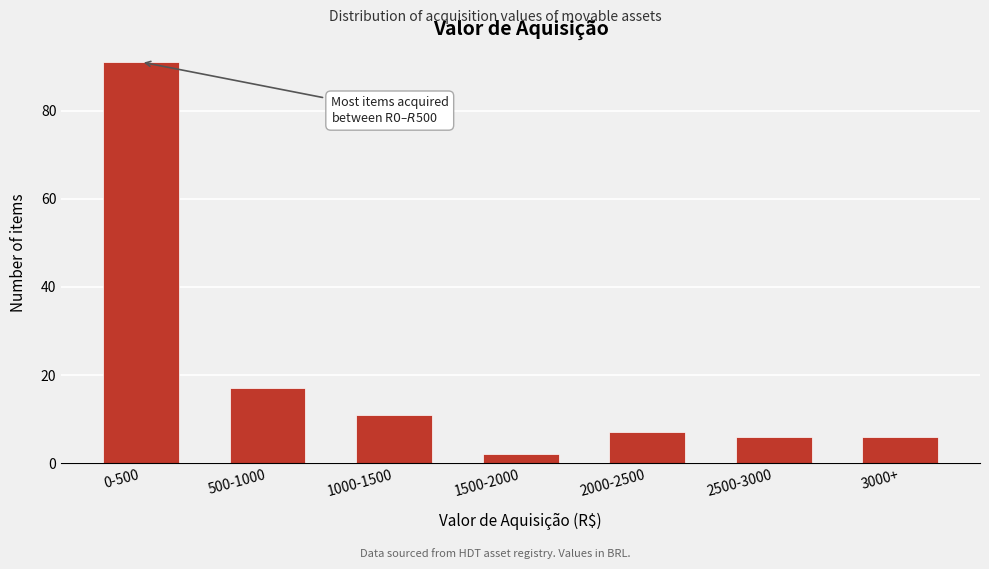

Reading right to left, extract all data points from this chart.

3000+=6	2500-3000=6	2000-2500=7	1500-2000=2	1000-1500=11	500-1000=17	0-500=91